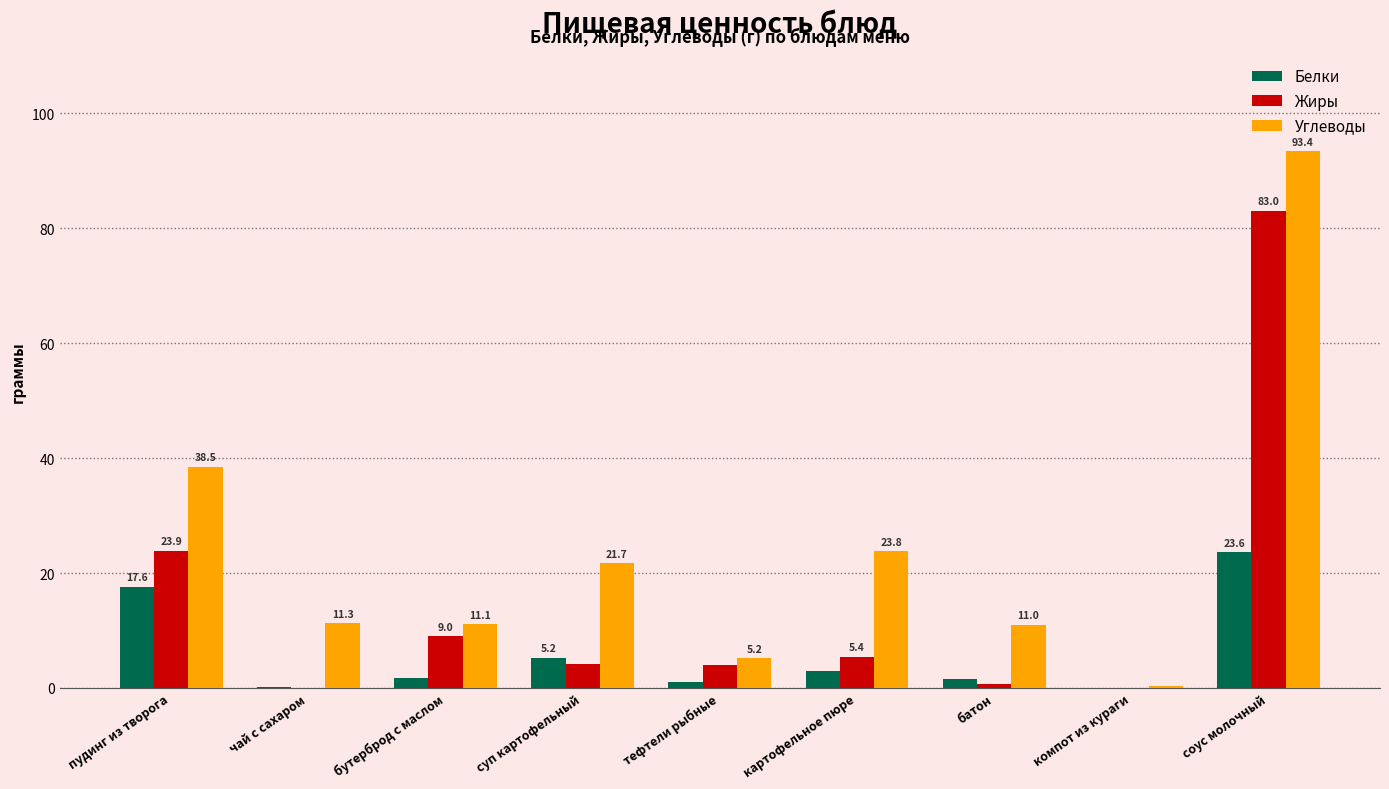

The value of Углеводы at картофельное пюре is 23.8. True or false?

True